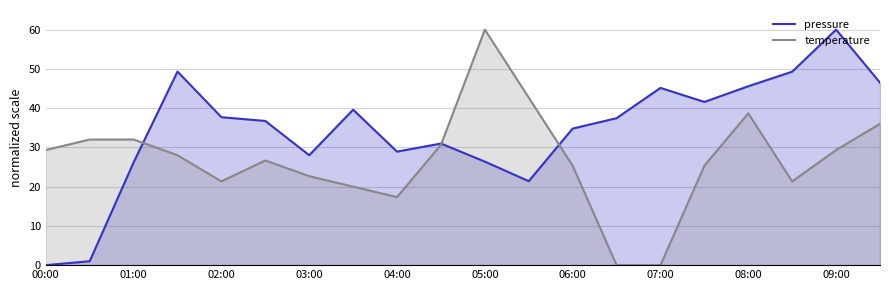

Which series ends up on top after the final intersection of temperature and pressure?

pressure